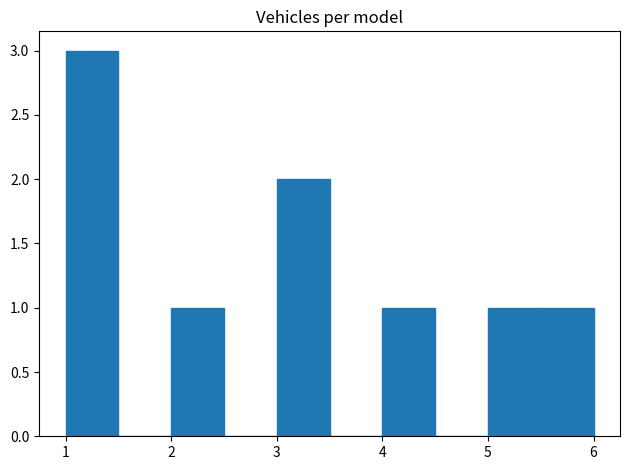

Reading left to right, transcribe this chart: for each bar, give the range it covers on the x-axis and its height. The values are not printed on the chart, so give them approximately, as read against the axis.

1.0 to 1.5: 3
1.5 to 2.0: 0
2.0 to 2.5: 1
2.5 to 3.0: 0
3.0 to 3.5: 2
3.5 to 4.0: 0
4.0 to 4.5: 1
4.5 to 5.0: 0
5.0 to 5.5: 1
5.5 to 6.0: 1